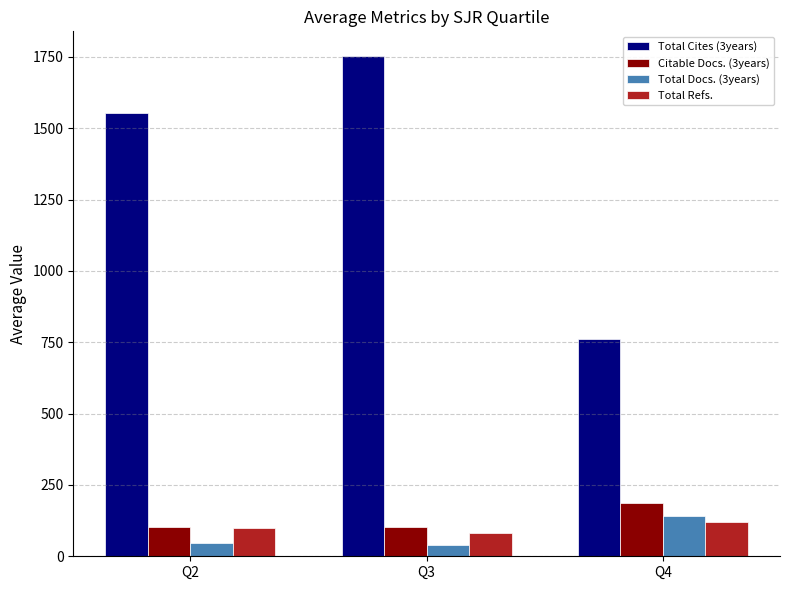

What are all the series names shown in the legend?

Total Cites (3years), Citable Docs. (3years), Total Docs. (3years), Total Refs.